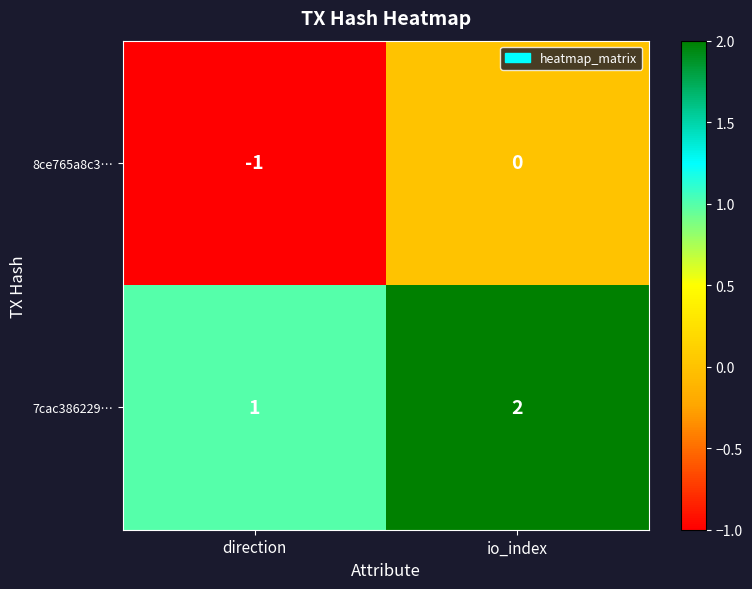

What is the spread (max minus min) of values at direction?

2